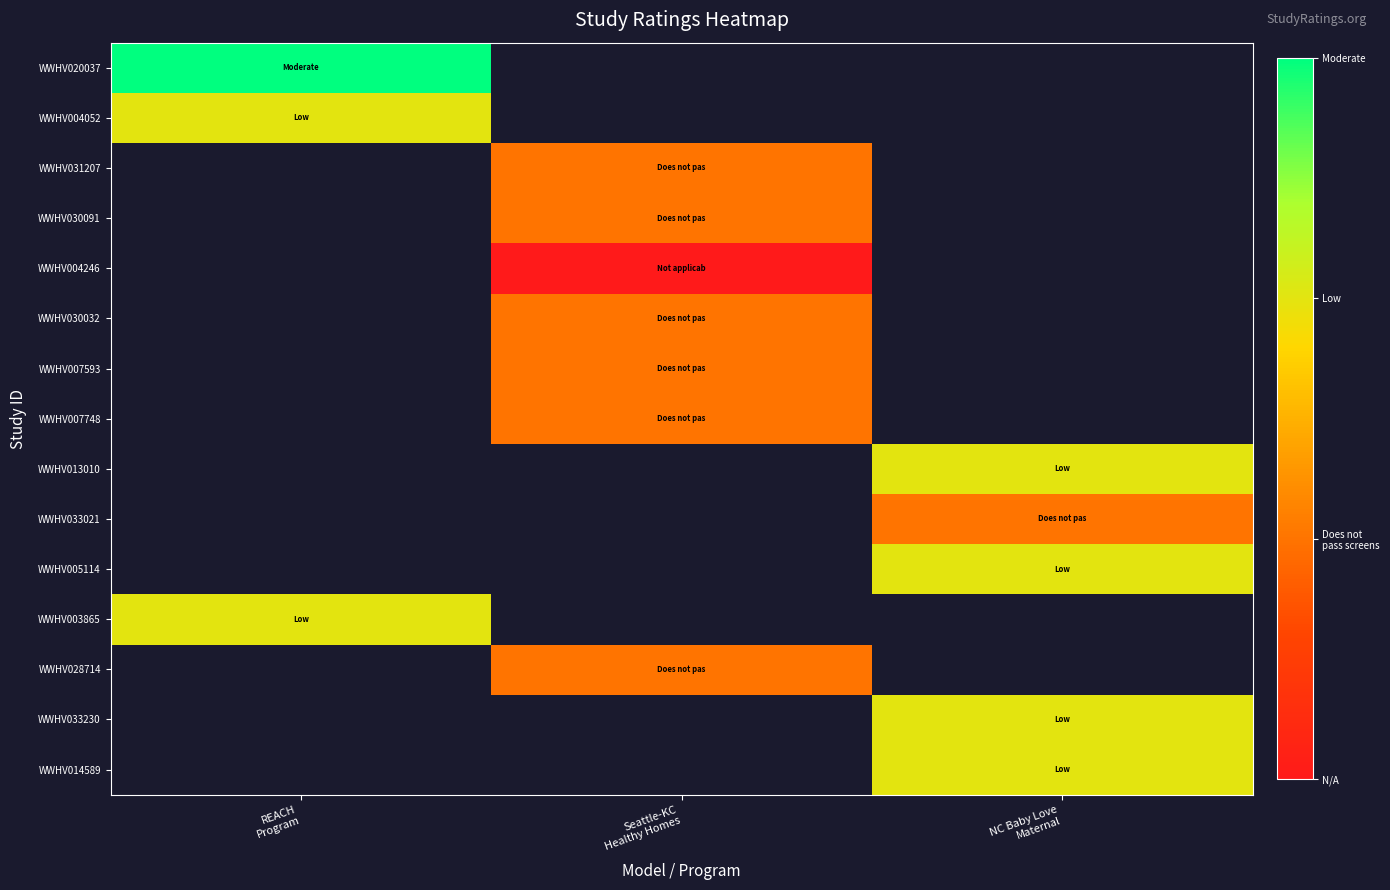

What value does the WWHV020037 series have at REACH Program?

3.0